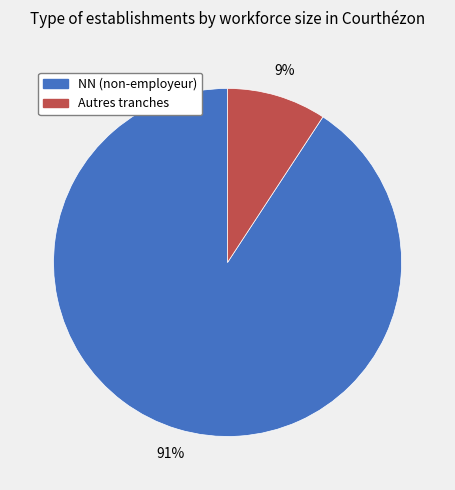

Is there any slice that represents more than half of the pie?

Yes